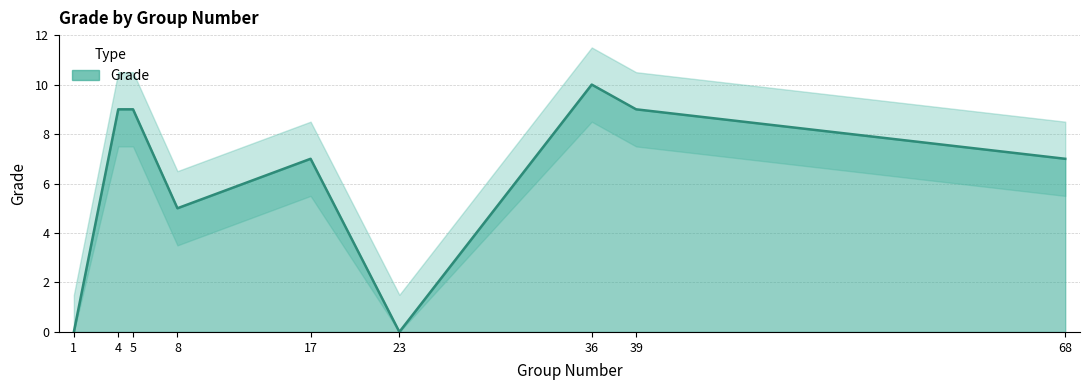

What is the difference between the maximum and minimum values?

10